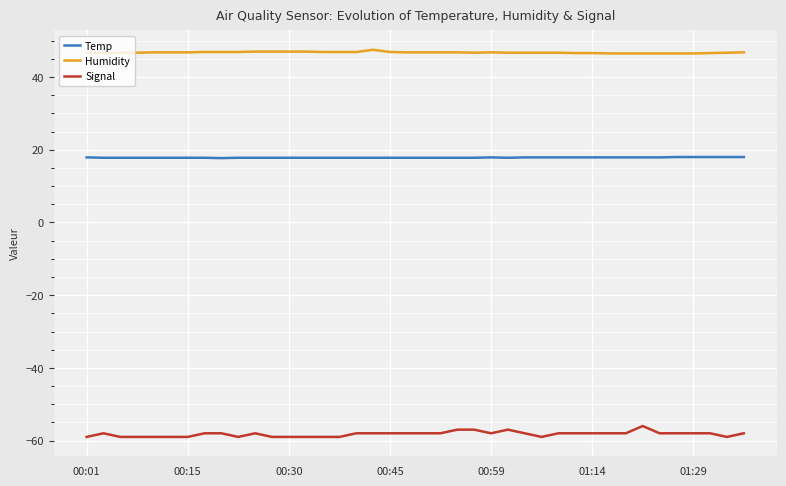

Which series has the widest spread of values?

Signal